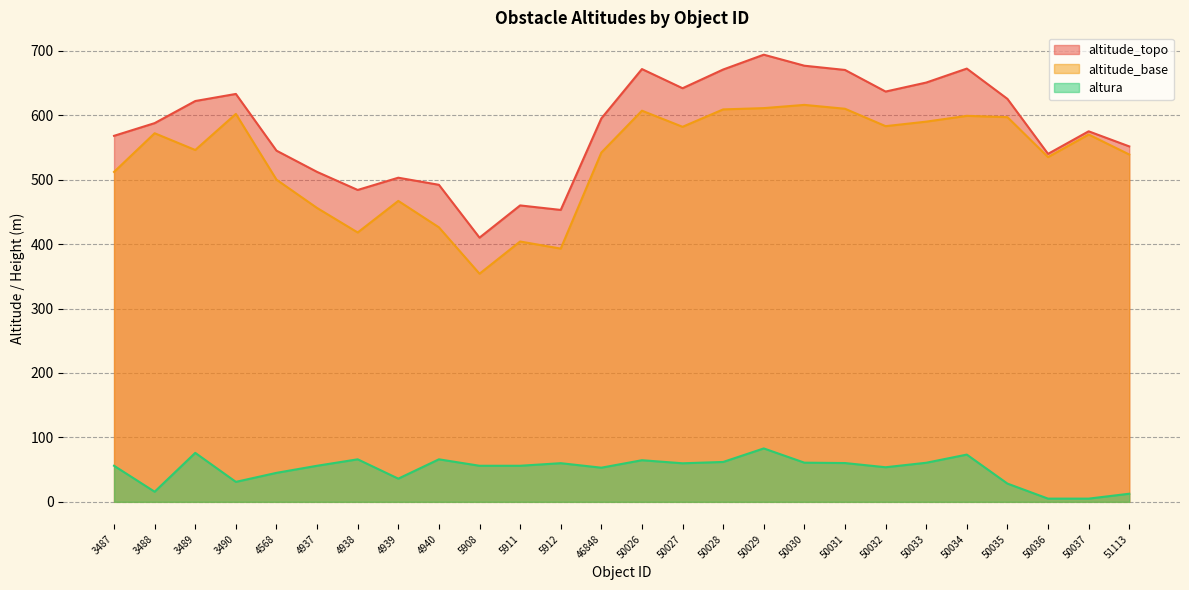

Rank the series at 50036 from lowest to highest value.

altura, altitude_base, altitude_topo